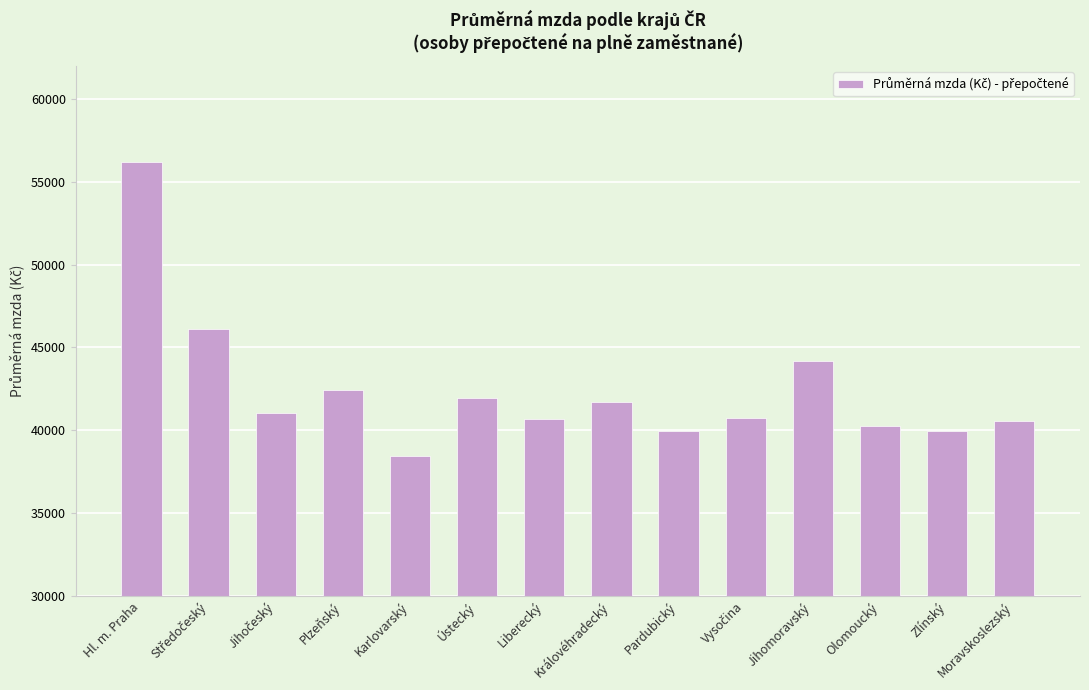

True or false: the data shows 17720.9 at Moravskoslezský.

False